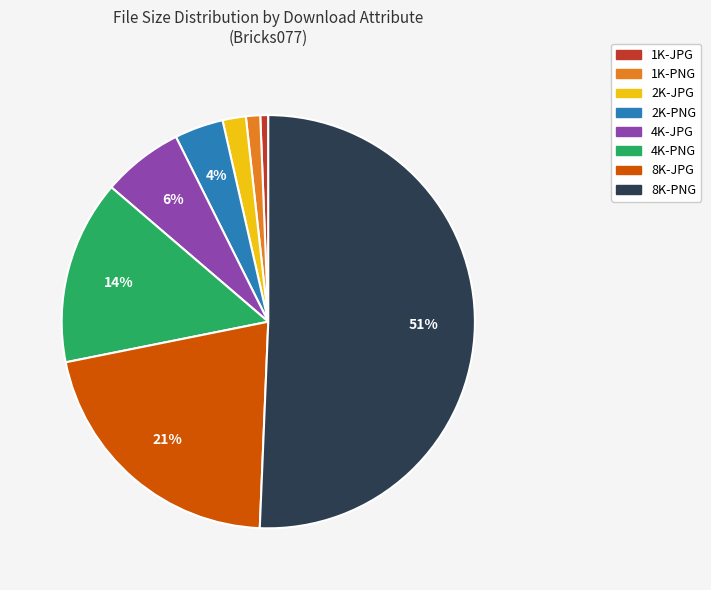

Which has a higher value, 8K-JPG or 4K-PNG?

8K-JPG